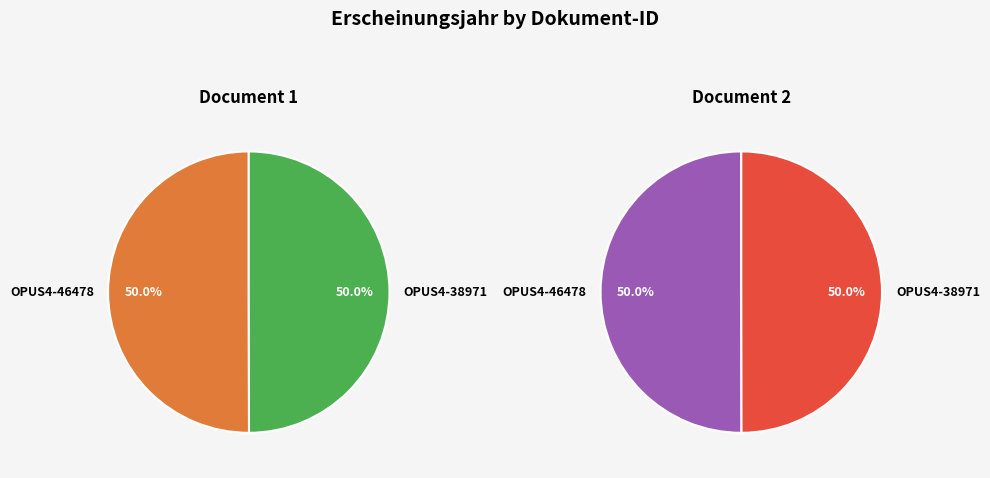

Approximately how many times larger is the value at OPUS4-46478 compared to OPUS4-38971?

1.0